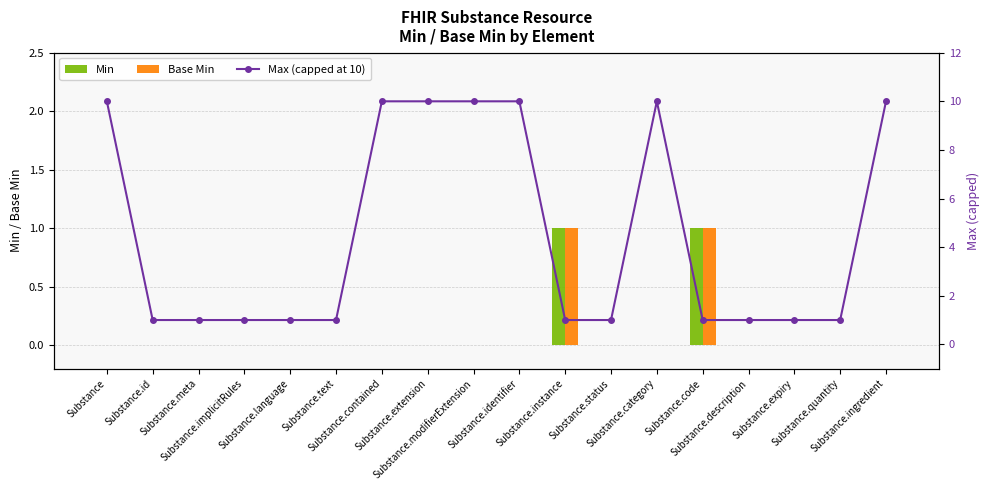

Which series has the largest range (max minus min)?

Max (capped at 10)